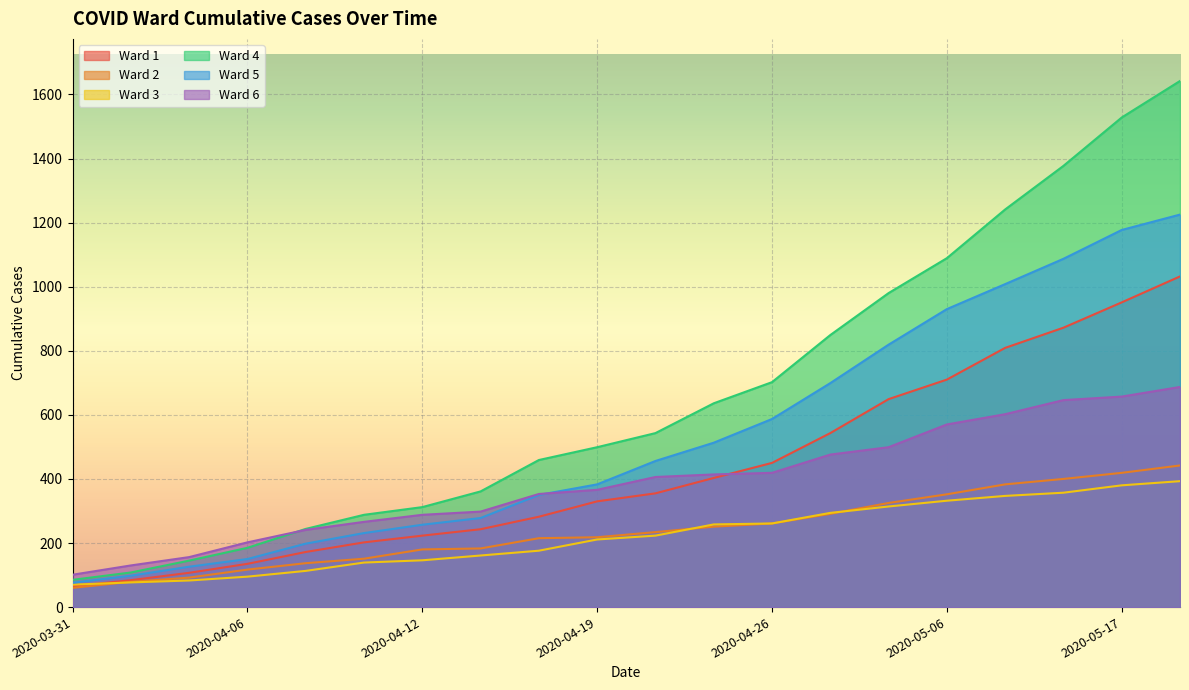

Which label corresponds to the smallest value in the chart?

2020-03-31